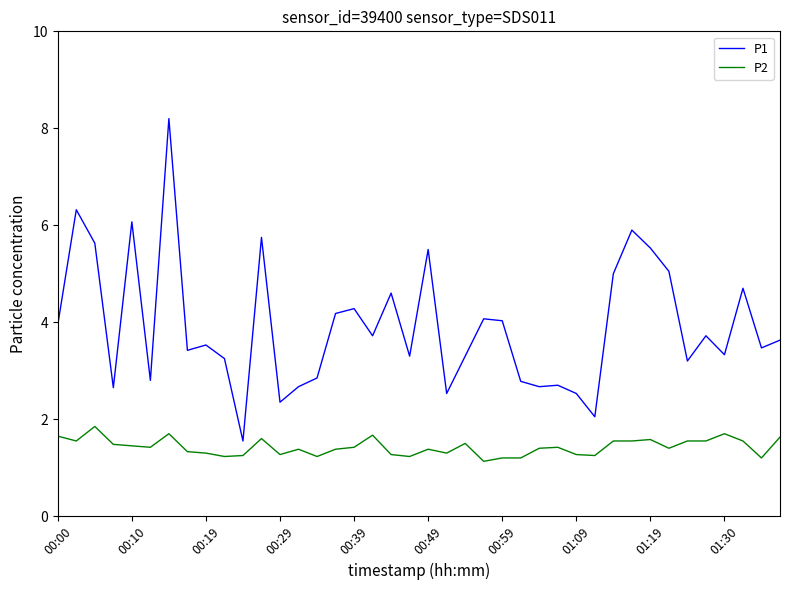

Which series has the largest total across all categories?

P1